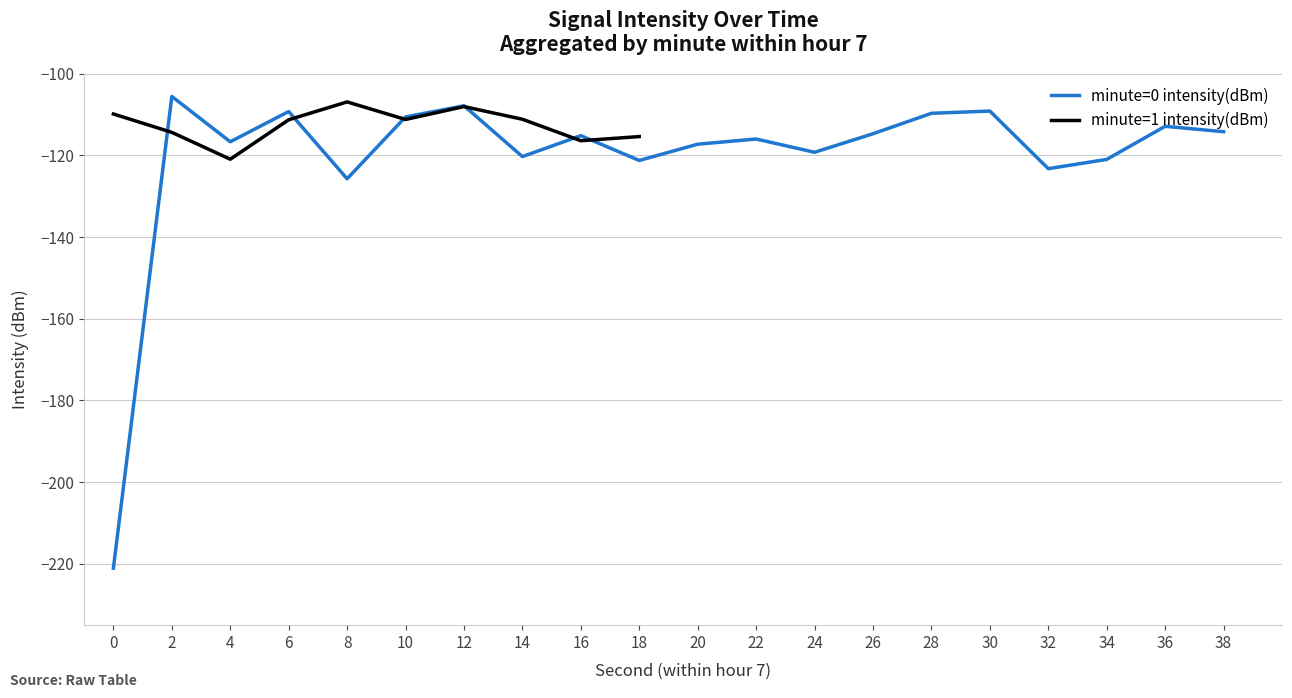

Rank the categories by value from highest to lowest.

2, 12, 30, 6, 28, 10, 36, 38, 26, 16, 22, 4, 20, 24, 14, 34, 18, 32, 8, 0